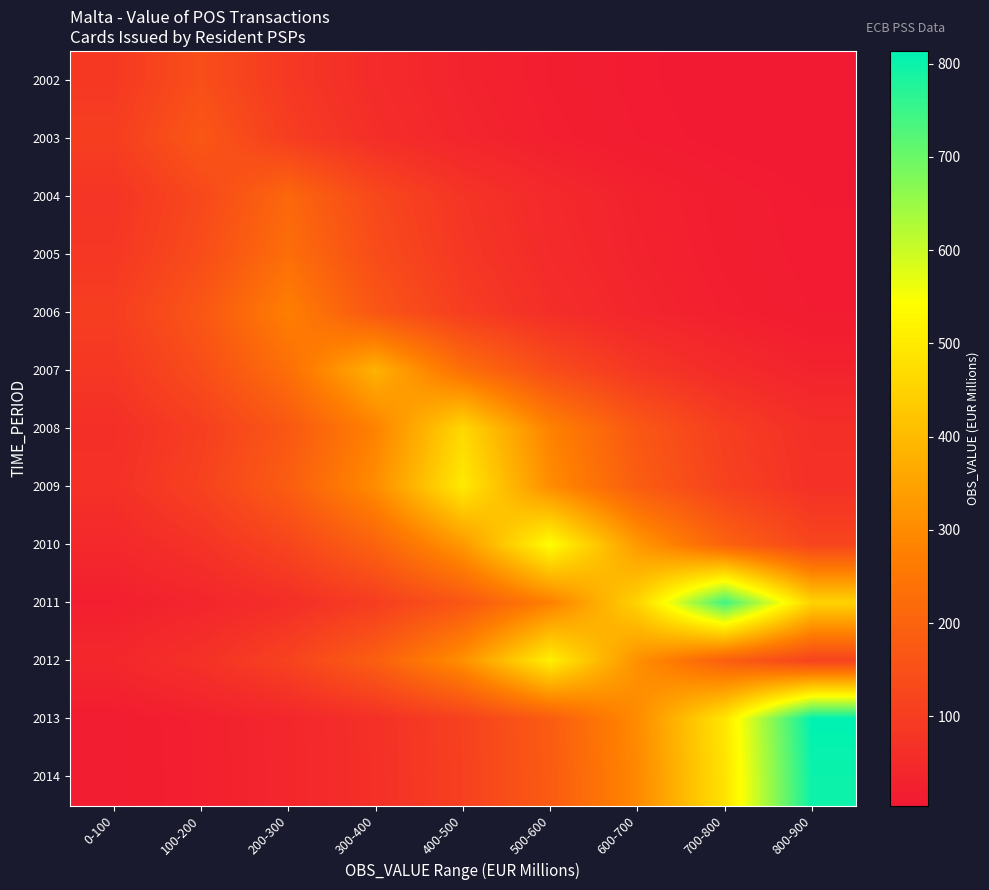

At how many categories does at least one series exceed 477?

4